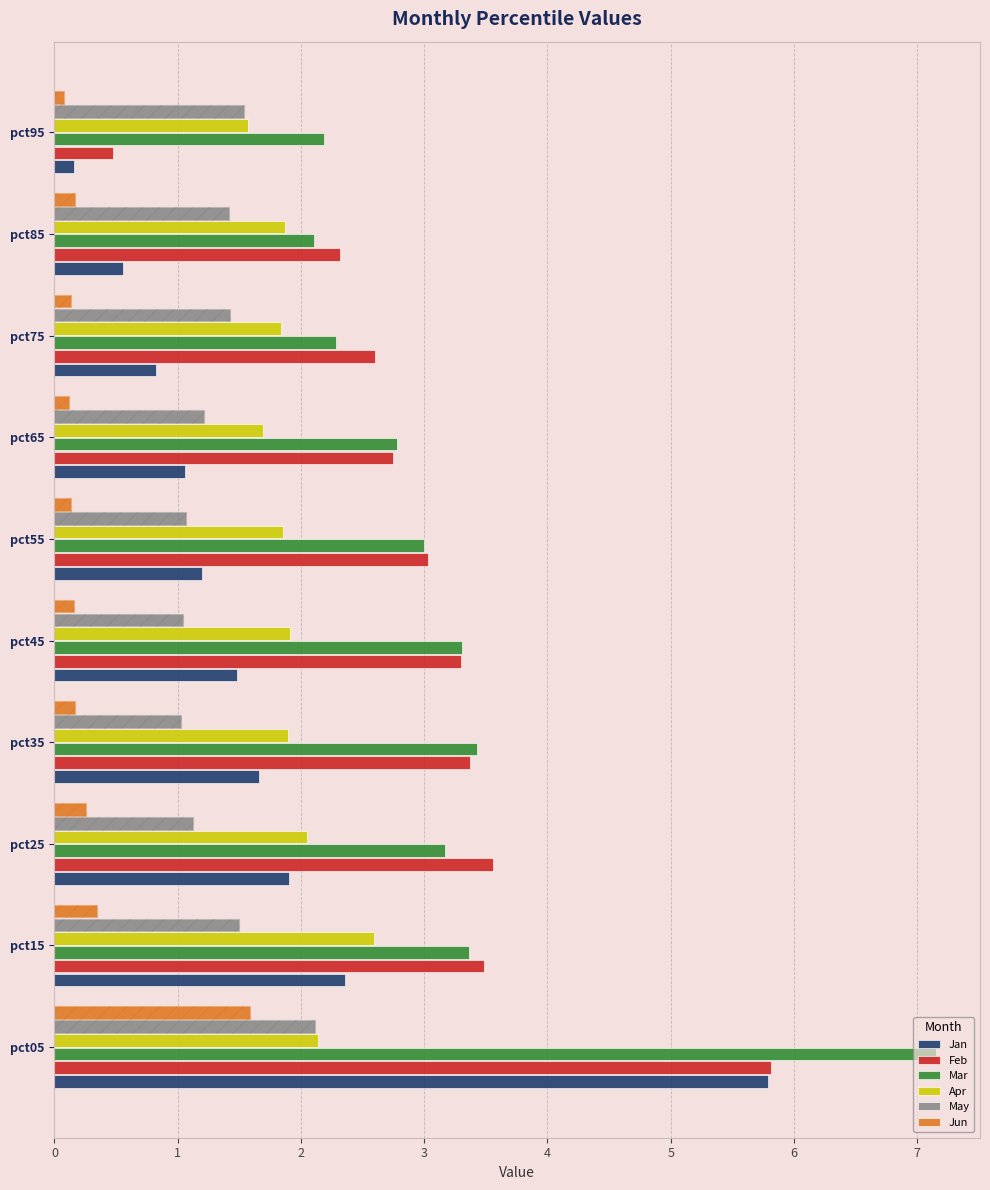

Reading left to right, extract all data points from this chart.

Jan: pct05=5.8	pct15=2.4	pct25=1.9	pct35=1.7	pct45=1.5	pct55=1.2	pct65=1.1	pct75=0.8	pct85=0.6	pct95=0.2
Feb: pct05=5.8	pct15=3.5	pct25=3.6	pct35=3.4	pct45=3.3	pct55=3.0	pct65=2.7	pct75=2.6	pct85=2.3	pct95=0.5
Mar: pct05=7.2	pct15=3.4	pct25=3.2	pct35=3.4	pct45=3.3	pct55=3.0	pct65=2.8	pct75=2.3	pct85=2.1	pct95=2.2
Apr: pct05=2.1	pct15=2.6	pct25=2.0	pct35=1.9	pct45=1.9	pct55=1.9	pct65=1.7	pct75=1.8	pct85=1.9	pct95=1.6
May: pct05=2.1	pct15=1.5	pct25=1.1	pct35=1.0	pct45=1.0	pct55=1.1	pct65=1.2	pct75=1.4	pct85=1.4	pct95=1.5
Jun: pct05=1.6	pct15=0.3	pct25=0.3	pct35=0.2	pct45=0.2	pct55=0.1	pct65=0.1	pct75=0.1	pct85=0.2	pct95=0.1